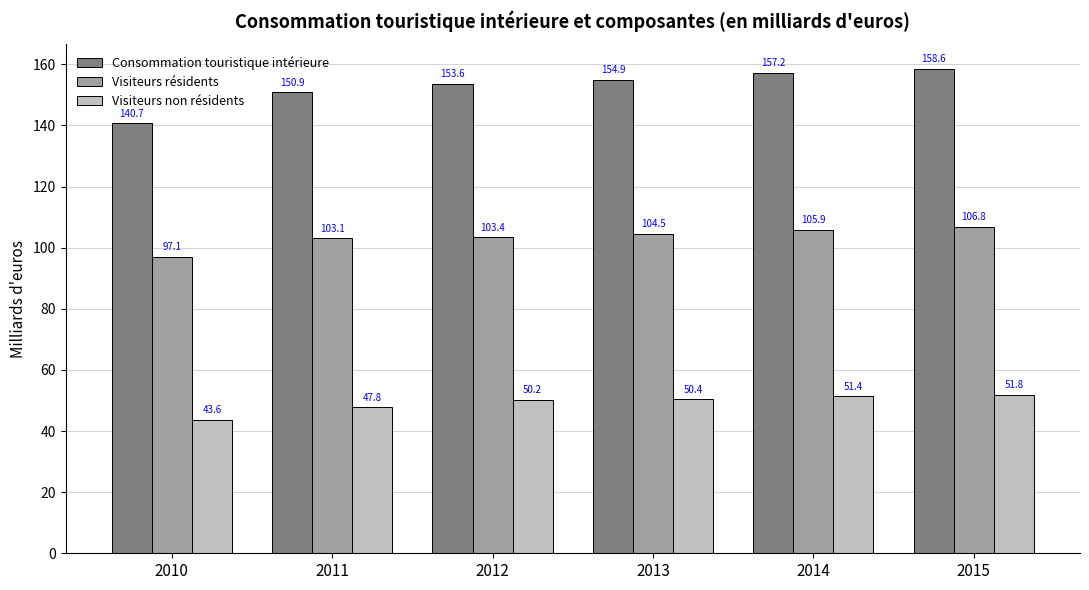

Rank the series by their maximum value, from highest to lowest.

Consommation touristique intérieure, Visiteurs résidents, Visiteurs non résidents